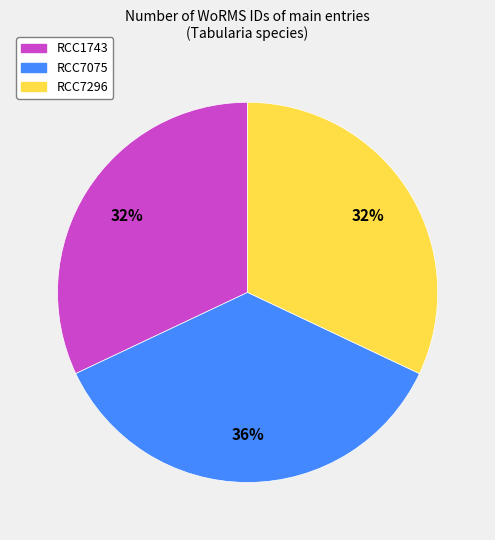

What is the ratio of the value at RCC1743 to the value at RCC7296?

1.0